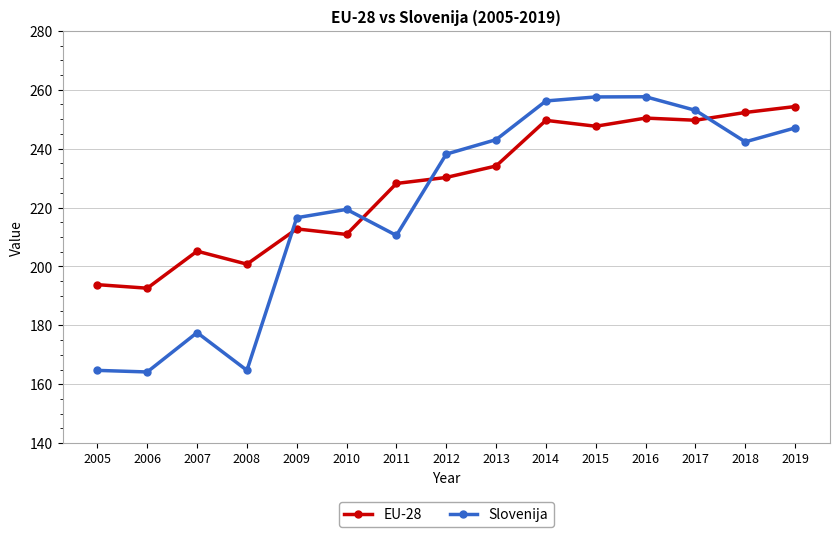

Does the chart display data point markers on the line(s)?

Yes